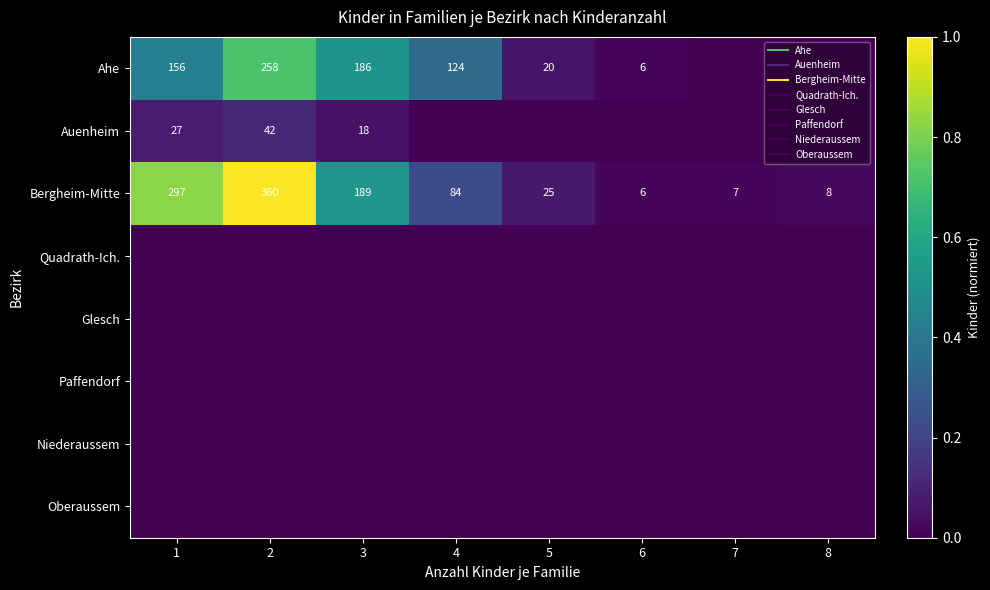

Between 7 and 4, which is larger?

4